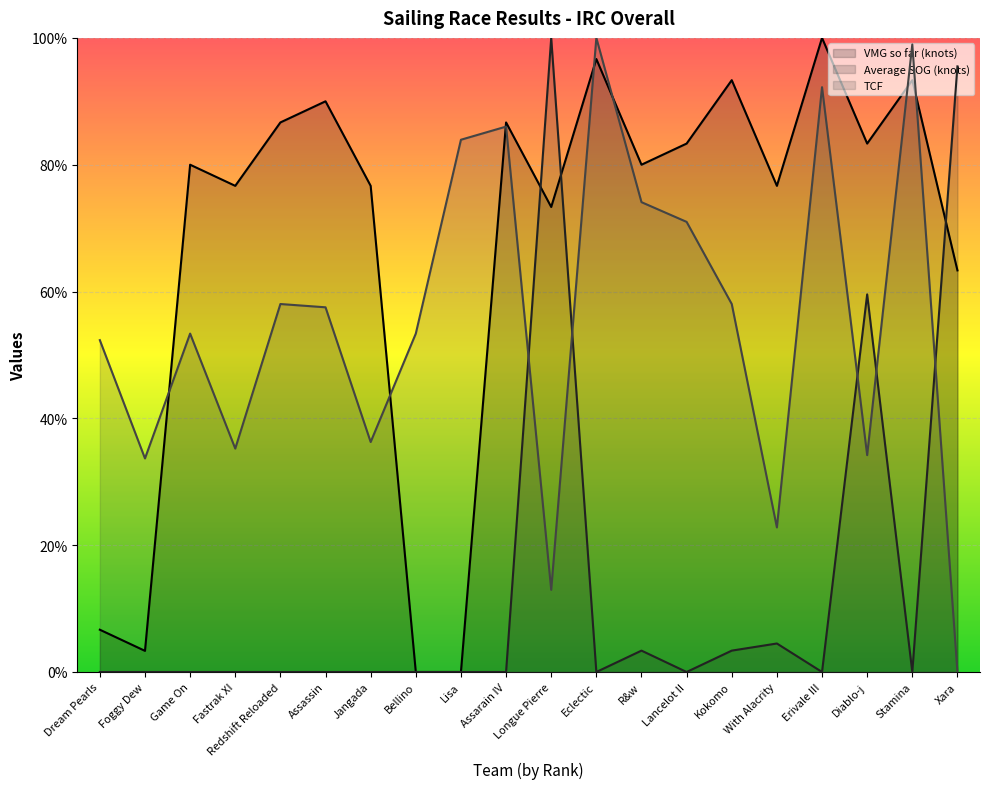

The Average SOG (knots) (line) series shows 67.0 at Game On. True or false?

False